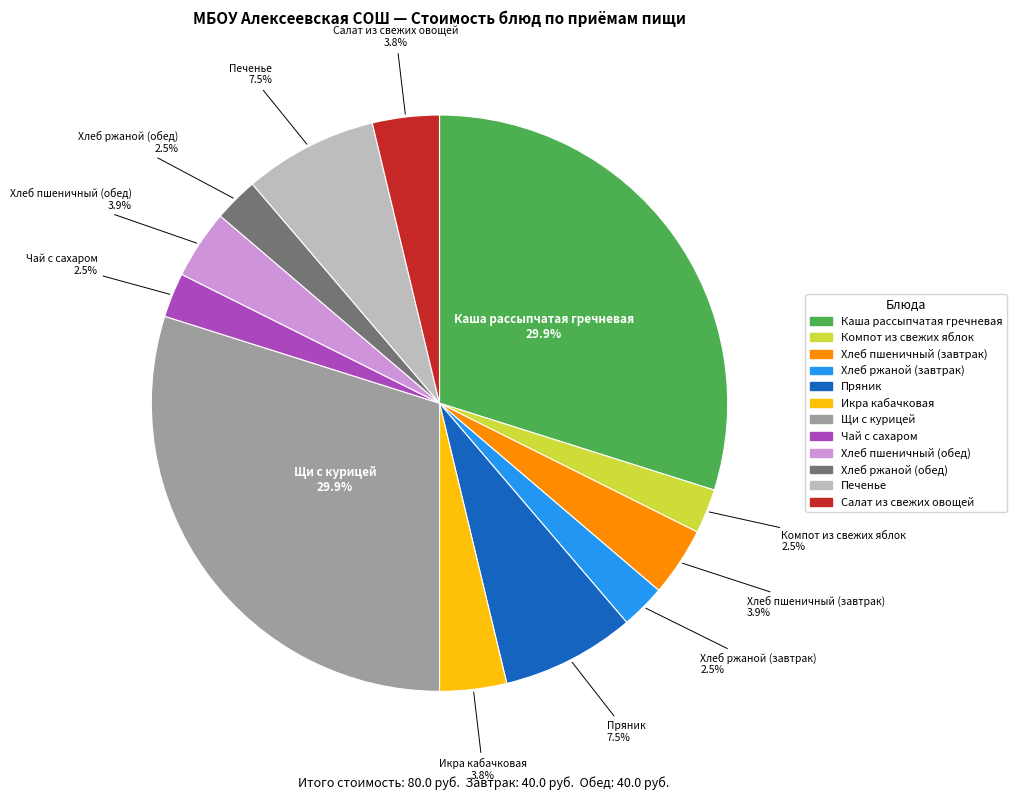

Does Икра кабачковая account for over 50% of the chart?

No